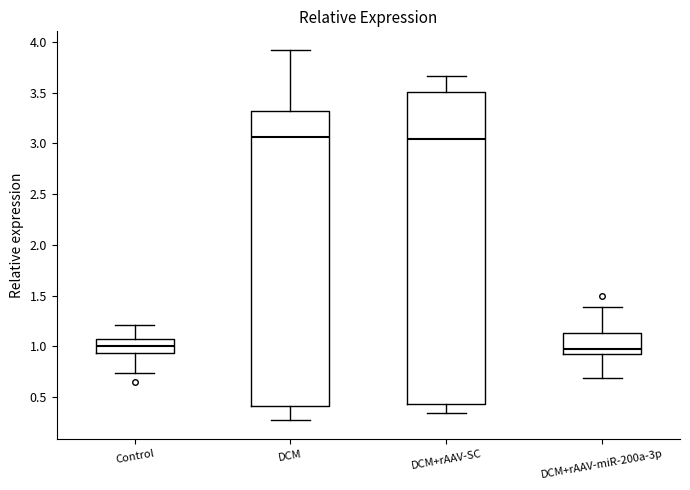

Where is the lower edge of the box for DCM+rAAV-miR-200a-3p on the y-axis? The values are not printed on the chart, so give them approximately, as read against the axis.

0.95